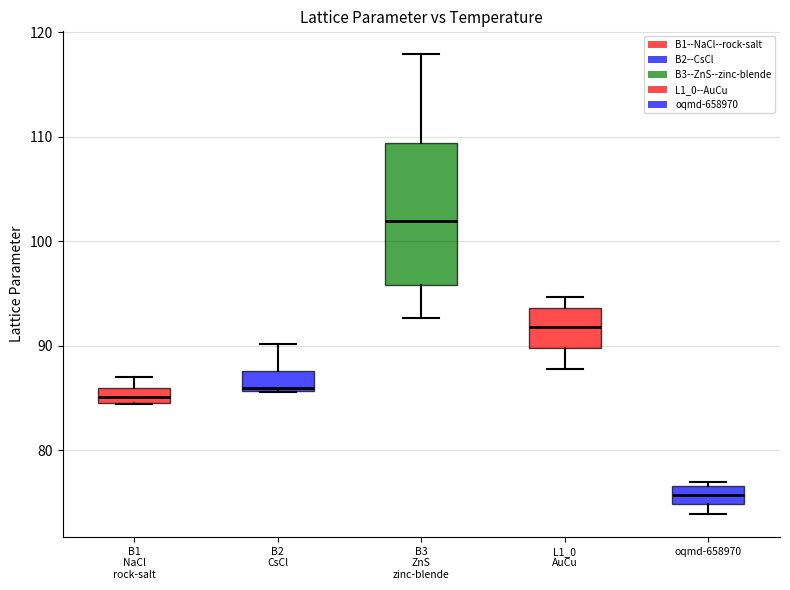

Comparing the boxes themselves (not the whiskers), which one is the tallest?

B3 ZnS zinc-blende